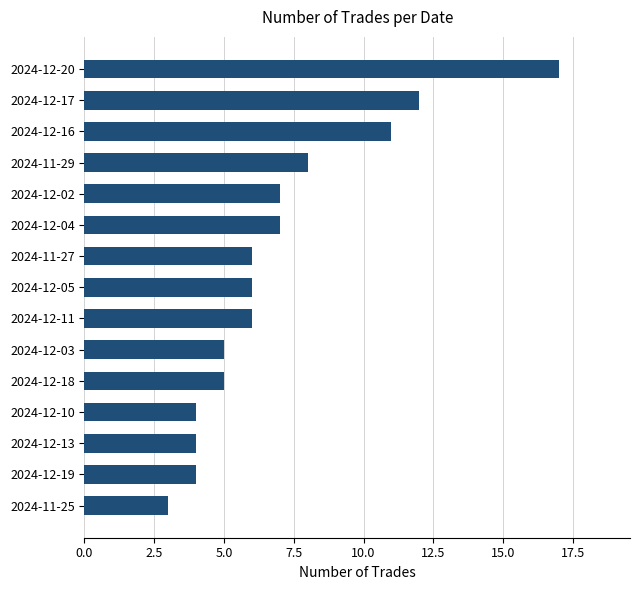

What is the sum of all values?

105